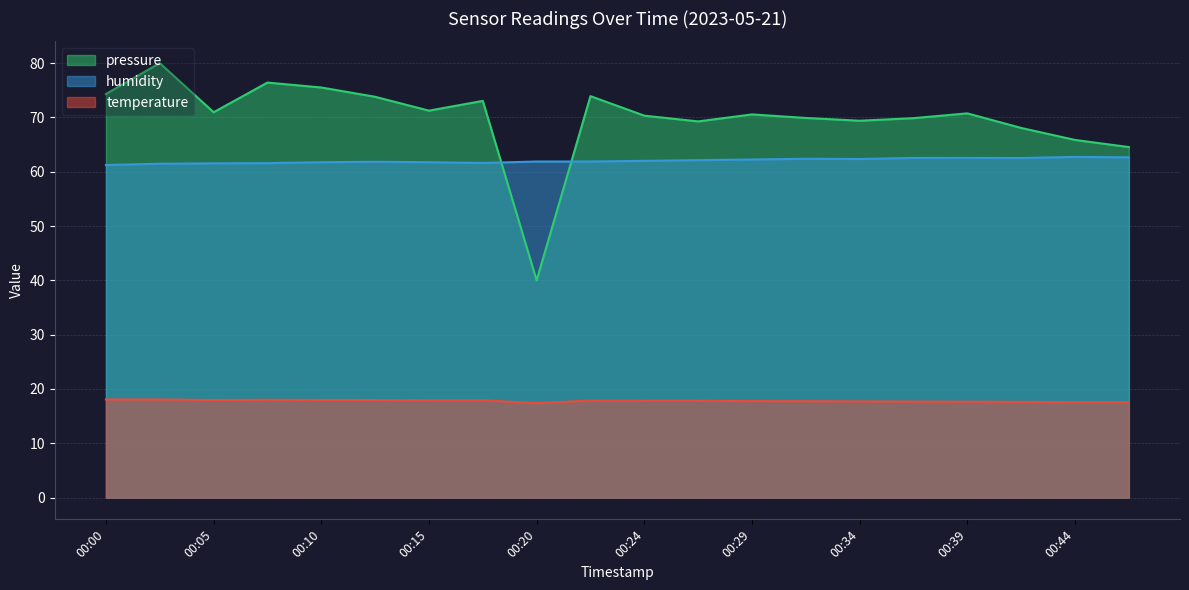

How many distinct data groups are displayed?

3